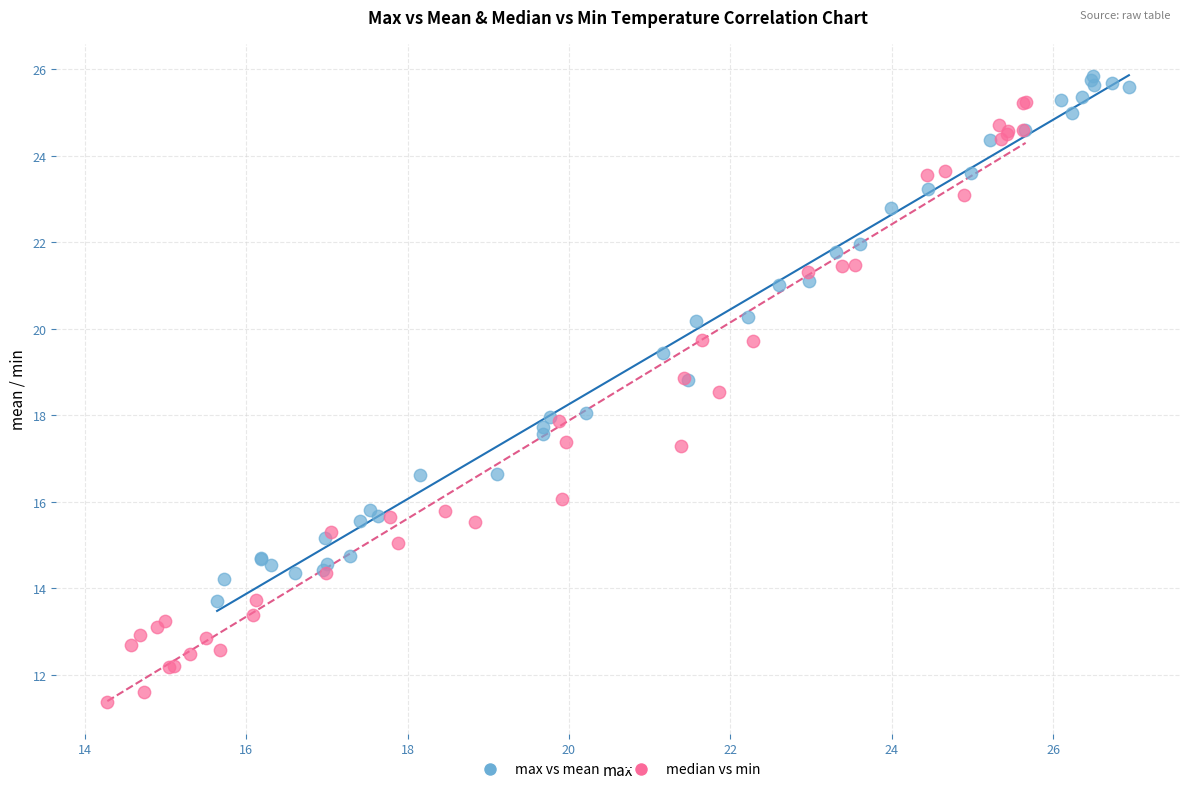

Which series reaches the minimum Y coordinate?

median vs min